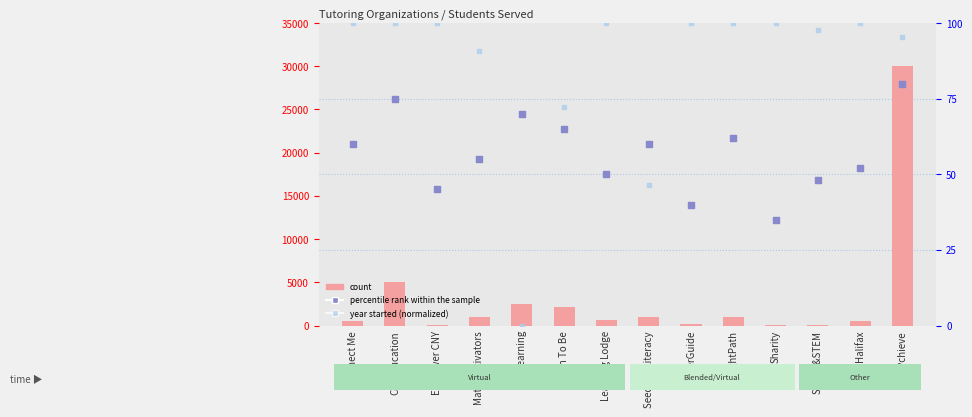

Which series contains the highest Y value?

count